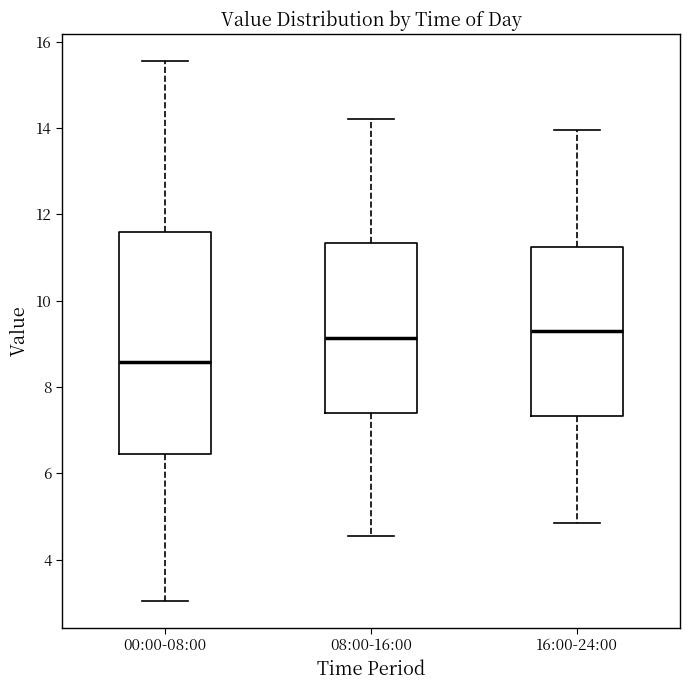

Where is the lower edge of the box for 16:00-24:00 on the y-axis? The values are not printed on the chart, so give them approximately, as read against the axis.

7.4